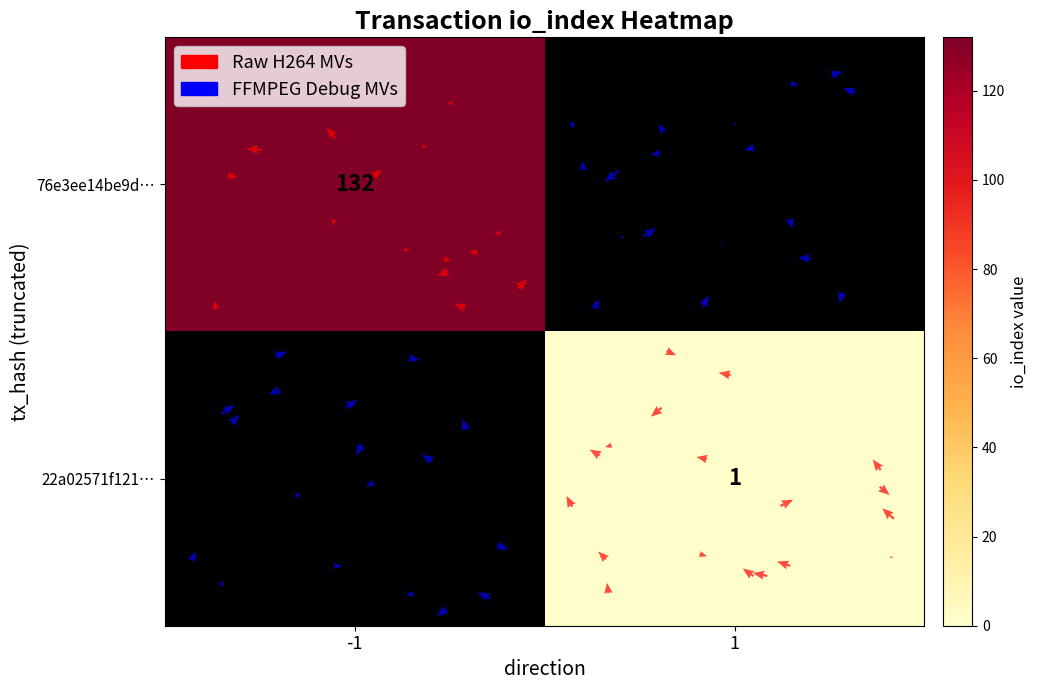

What is the difference between the highest and lowest values at 1?

1